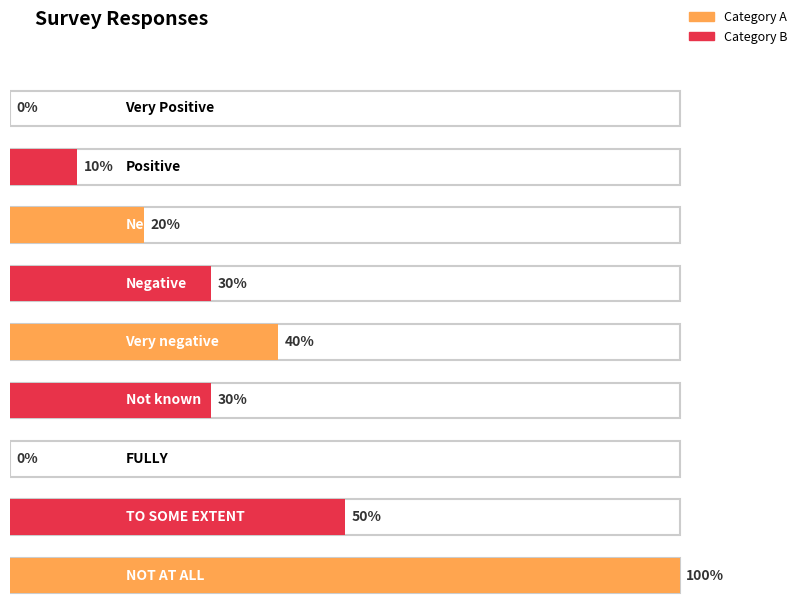

How many positive values are there?

7